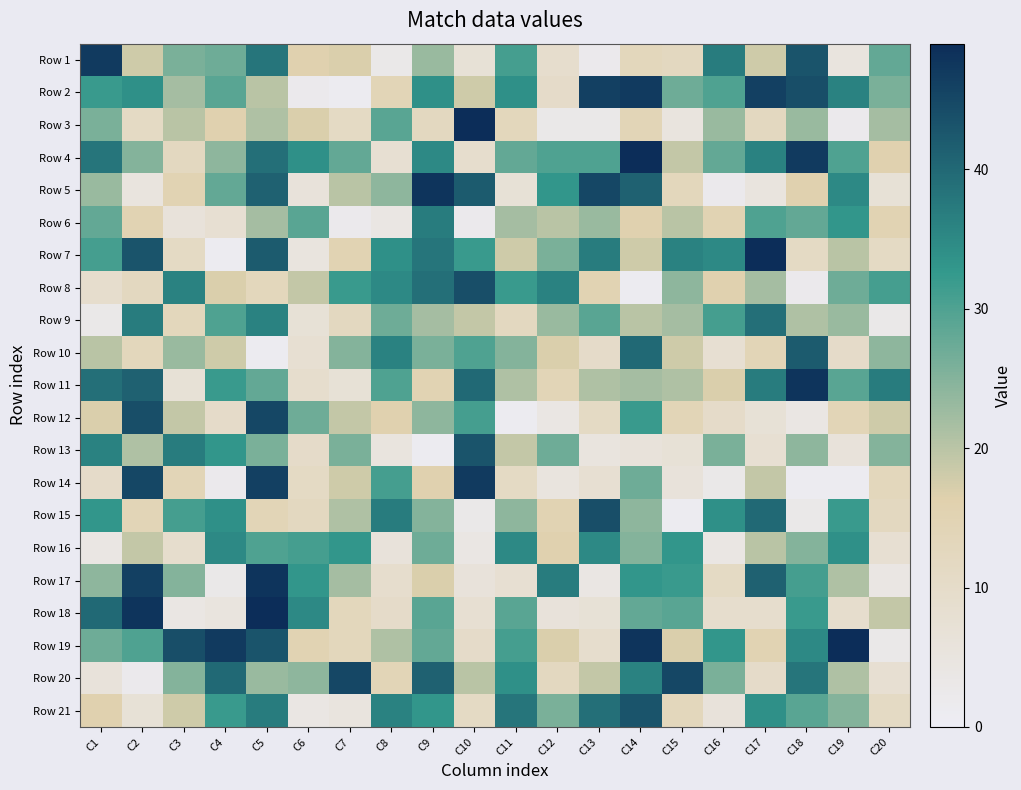

What is the total value across all series at C20?

341